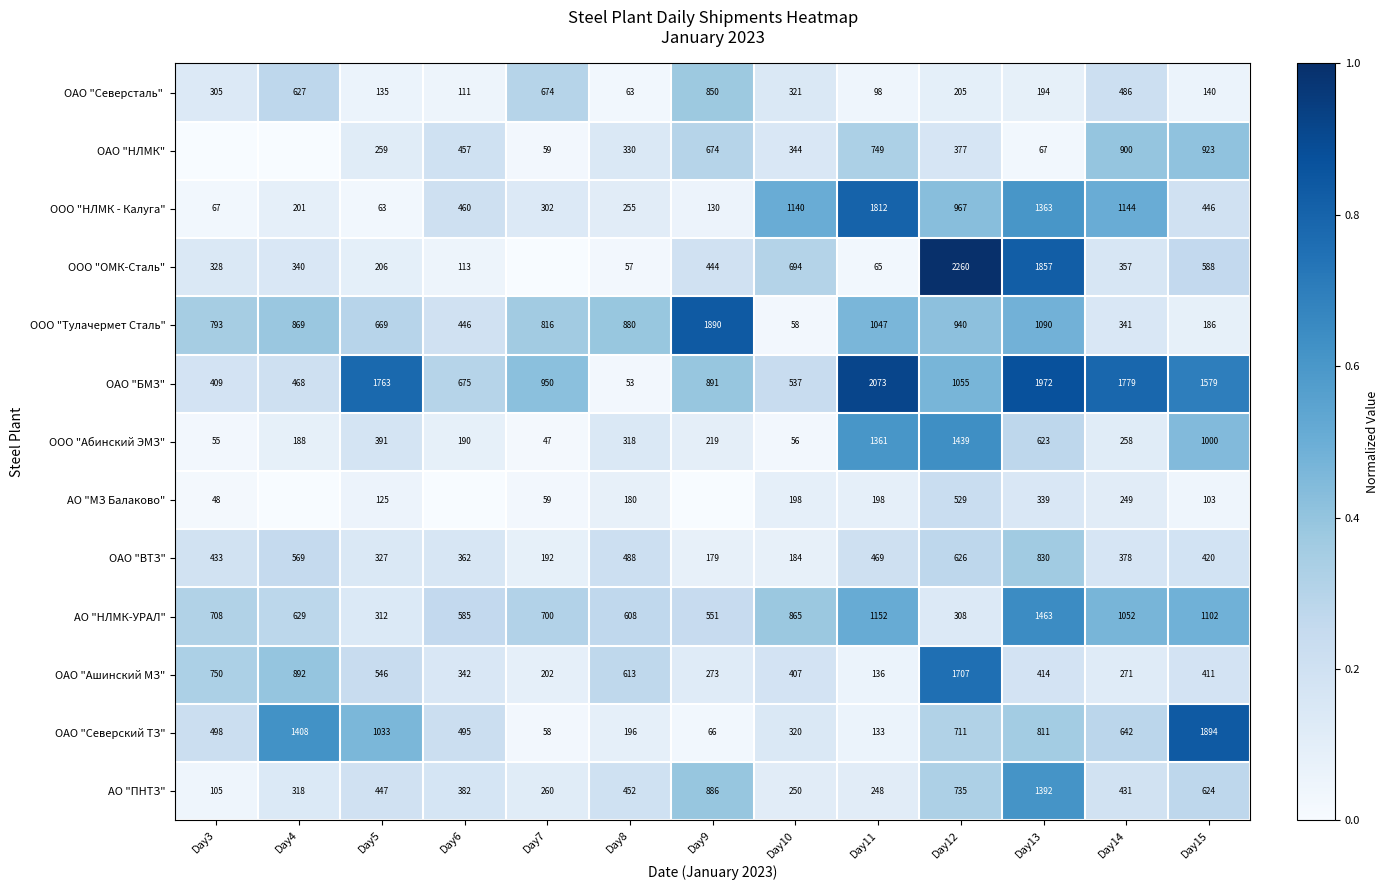

At how many categories does at least one series exceed 0?

13